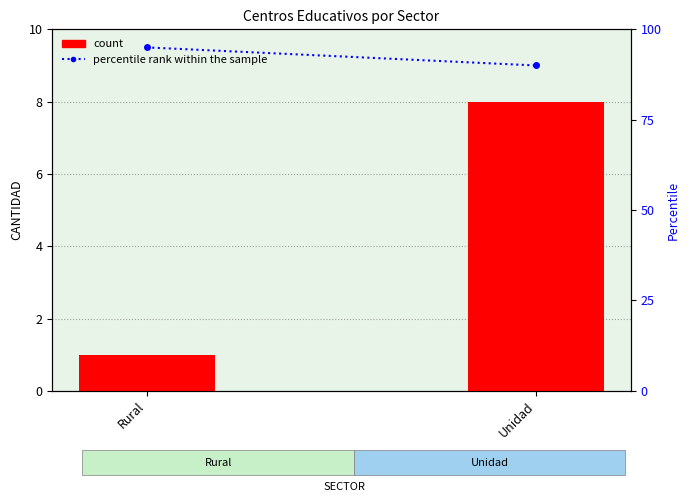

Does the chart contain stacked bars?

No